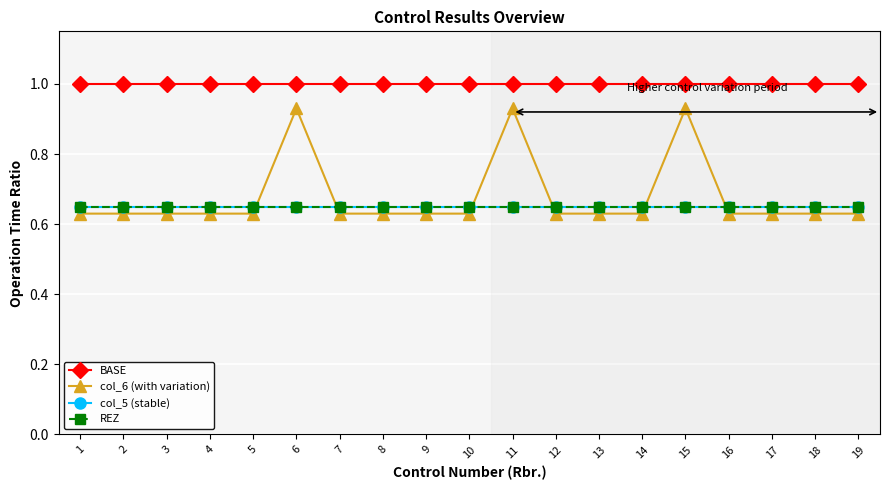

Reading left to right, extract all data points from this chart.

BASE: 1.0	1.0	1.0	1.0	1.0	1.0	1.0	1.0	1.0	1.0	1.0	1.0	1.0	1.0	1.0	1.0	1.0	1.0	1.0
col_6 (with variation): 0.6	0.6	0.6	0.6	0.6	0.9	0.6	0.6	0.6	0.6	0.9	0.6	0.6	0.6	0.9	0.6	0.6	0.6	0.6
col_5 (stable): 0.7	0.7	0.7	0.7	0.7	0.7	0.7	0.7	0.7	0.7	0.7	0.7	0.7	0.7	0.7	0.7	0.7	0.7	0.7
REZ: 0.7	0.7	0.7	0.7	0.7	0.7	0.7	0.7	0.7	0.7	0.7	0.7	0.7	0.7	0.7	0.7	0.7	0.7	0.7